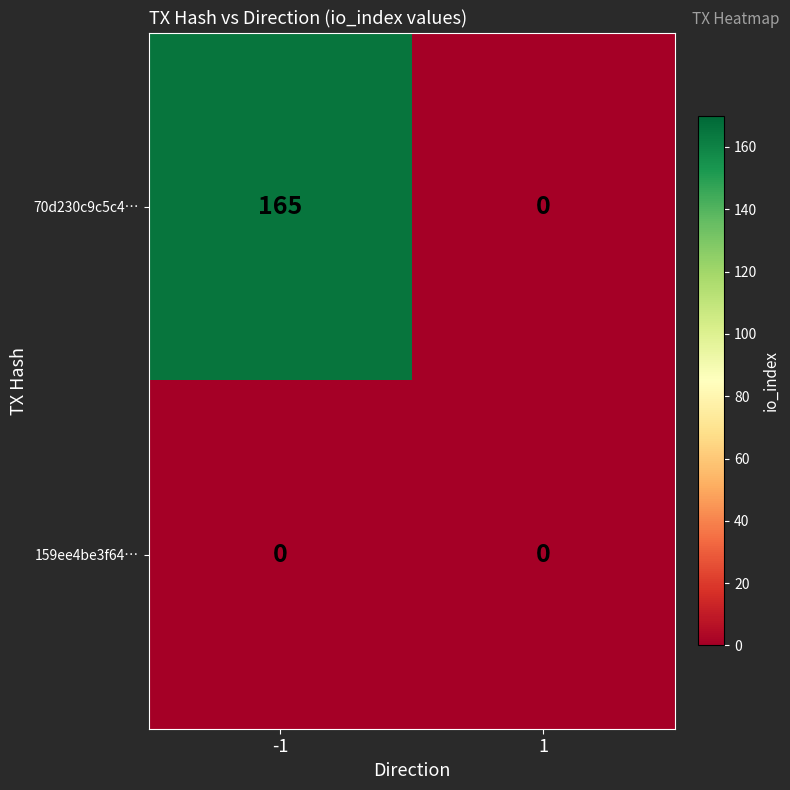

What is the total value across all series at -1?

165